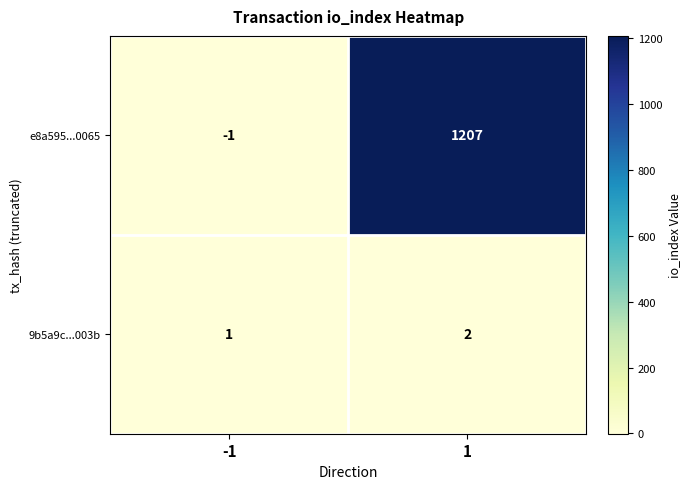

Which series has the largest total across all categories?

e8a595...0065